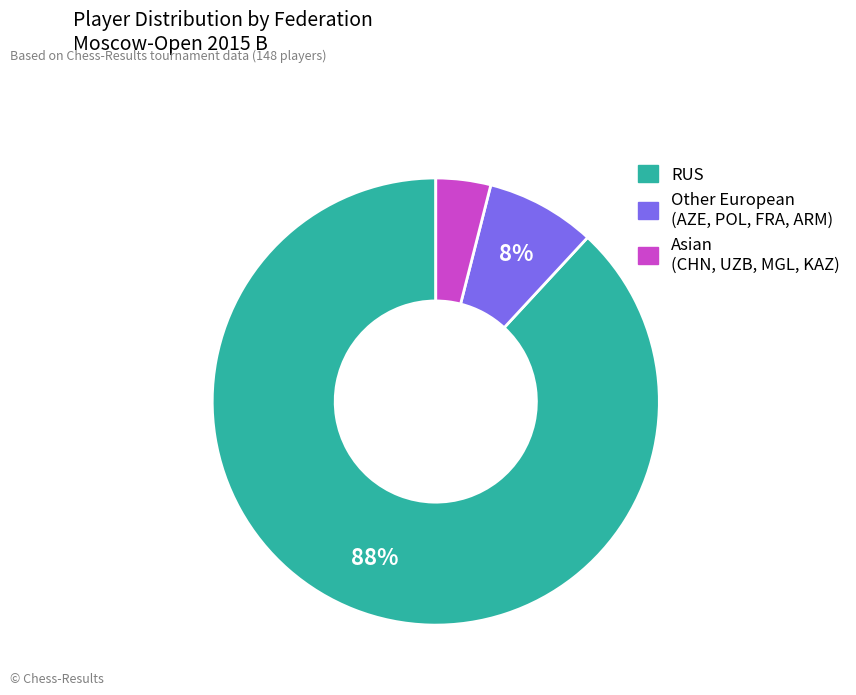

Is there a majority slice in this chart?

Yes